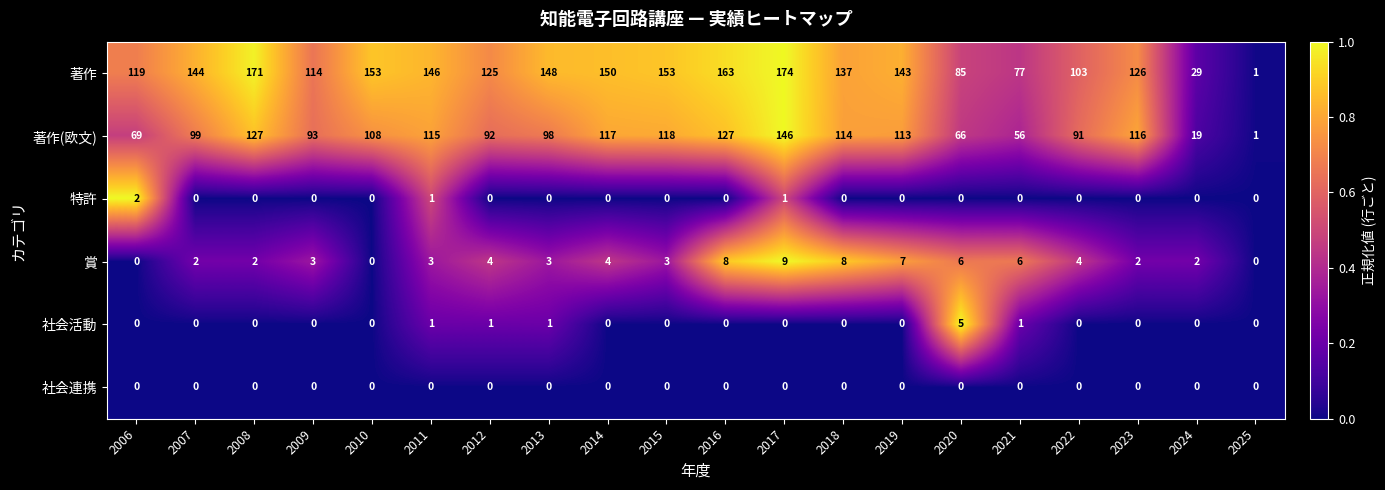

The value of 著作 at 2008 is 171. True or false?

True